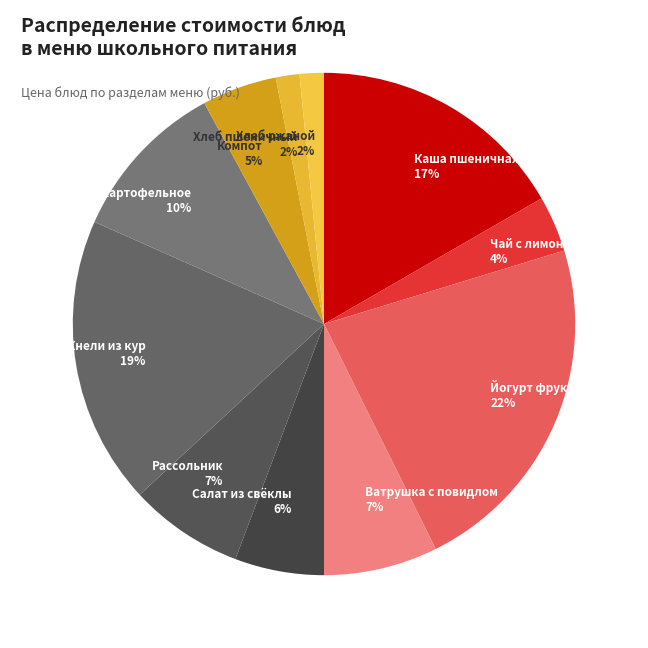

Is there a majority slice in this chart?

No